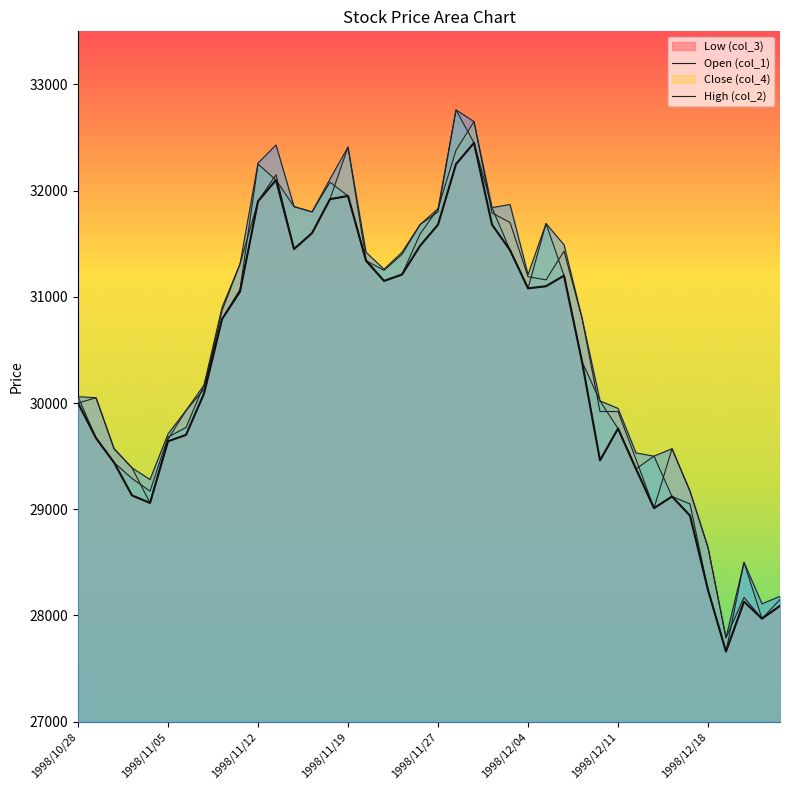

Which has a higher value, 1998/11/04 or 1998/11/09?

1998/11/09